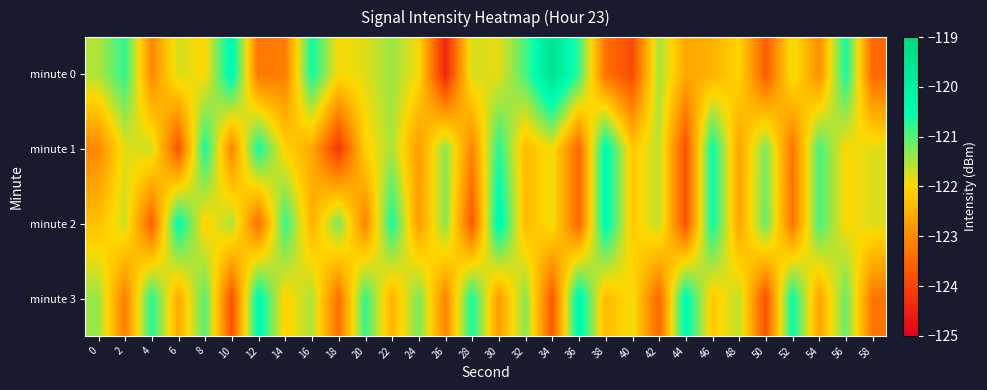

What is the greatest value displayed?

-119.5